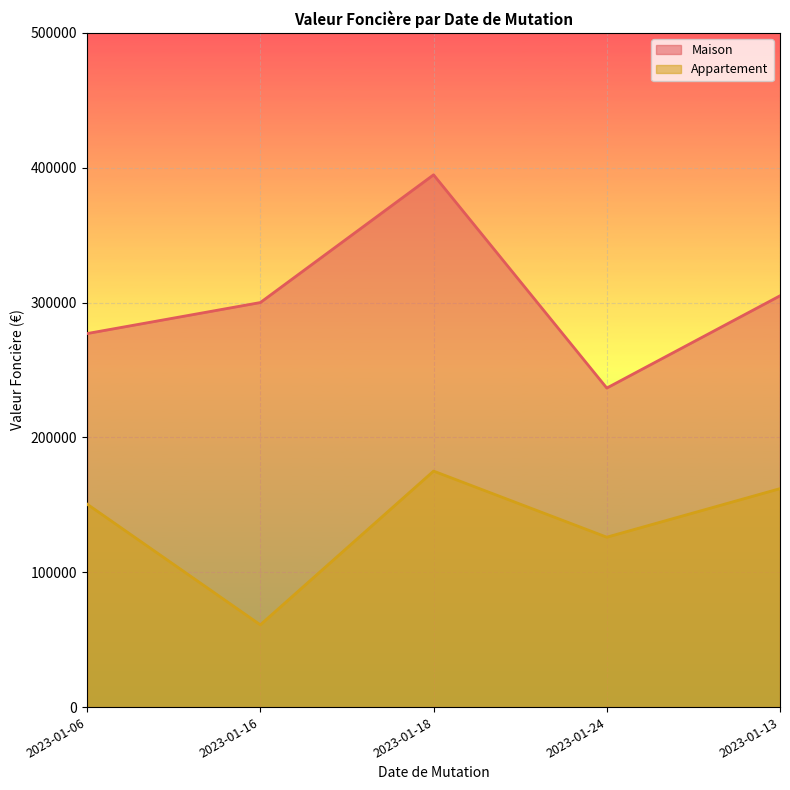

What are all the series names shown in the legend?

Maison, Appartement